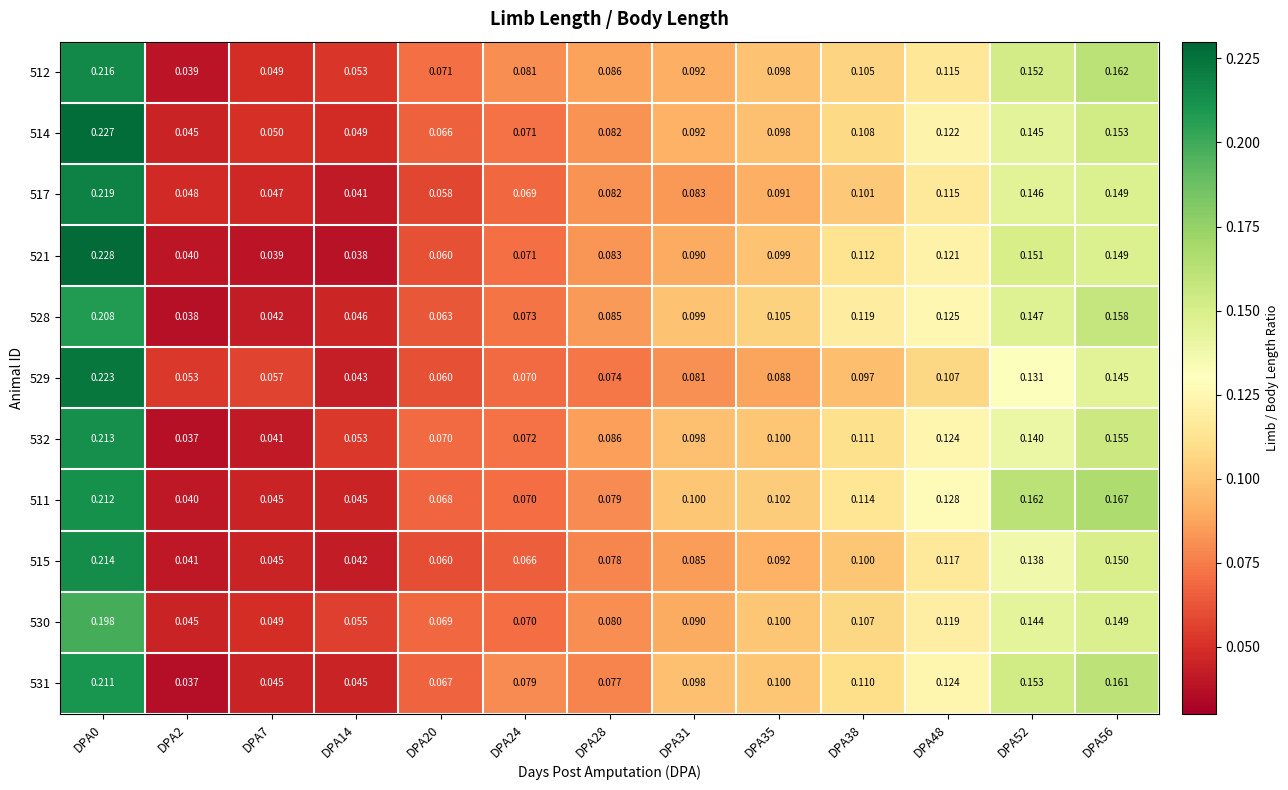

Is the value of 517 at DPA31 greater than the value of 528 at DPA52?

No